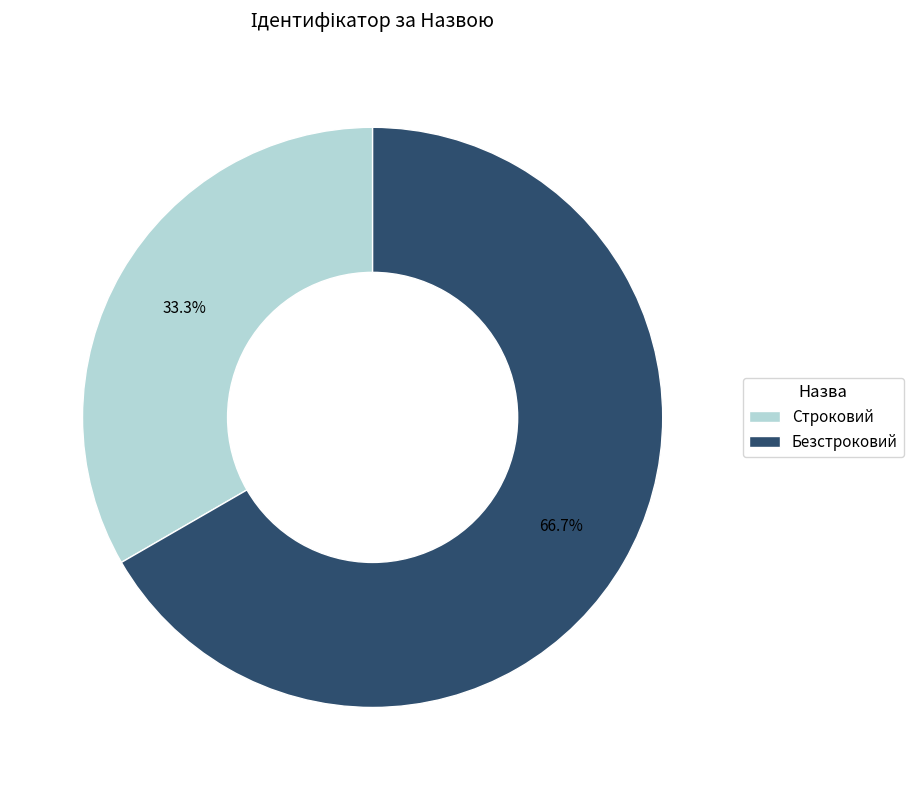

To the nearest percent, what is the difference between the largest and smallest slice percentages?

33%